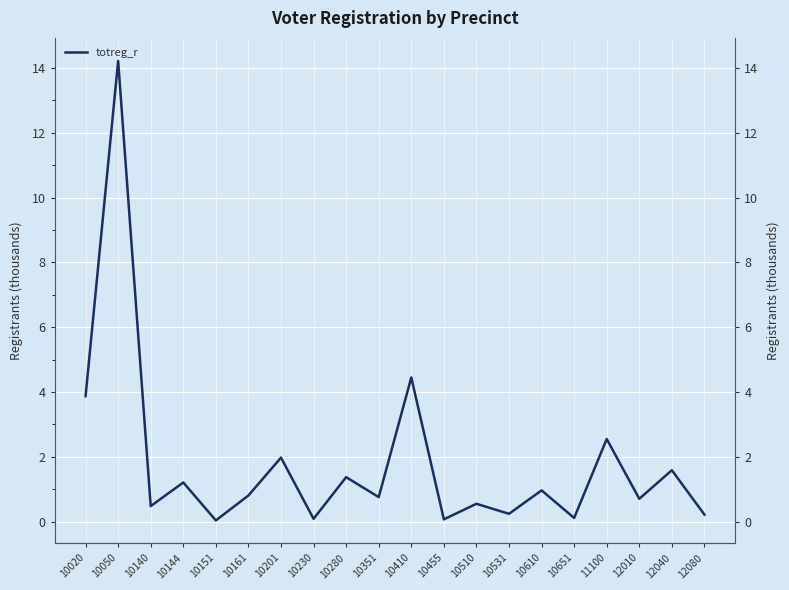

Reading right to left, what are all the values shown in this chart?

12080=0.2	12040=1.6	12010=0.7	11100=2.5	10651=0.1	10610=1.0	10531=0.2	10510=0.6	10455=0.1	10410=4.4	10351=0.8	10280=1.4	10230=0.1	10201=2.0	10161=0.8	10151=0.0	10144=1.2	10140=0.5	10050=14.2	10020=3.9